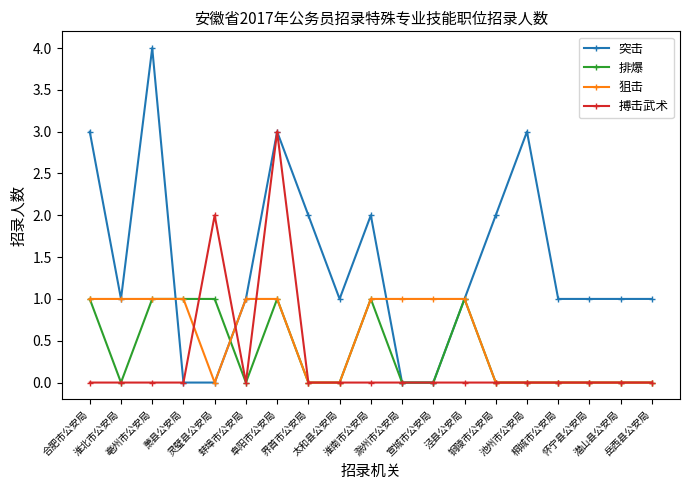

Is the value of 排爆 at 阜阳市公安局 greater than the value of 突击 at 池州市公安局?

No